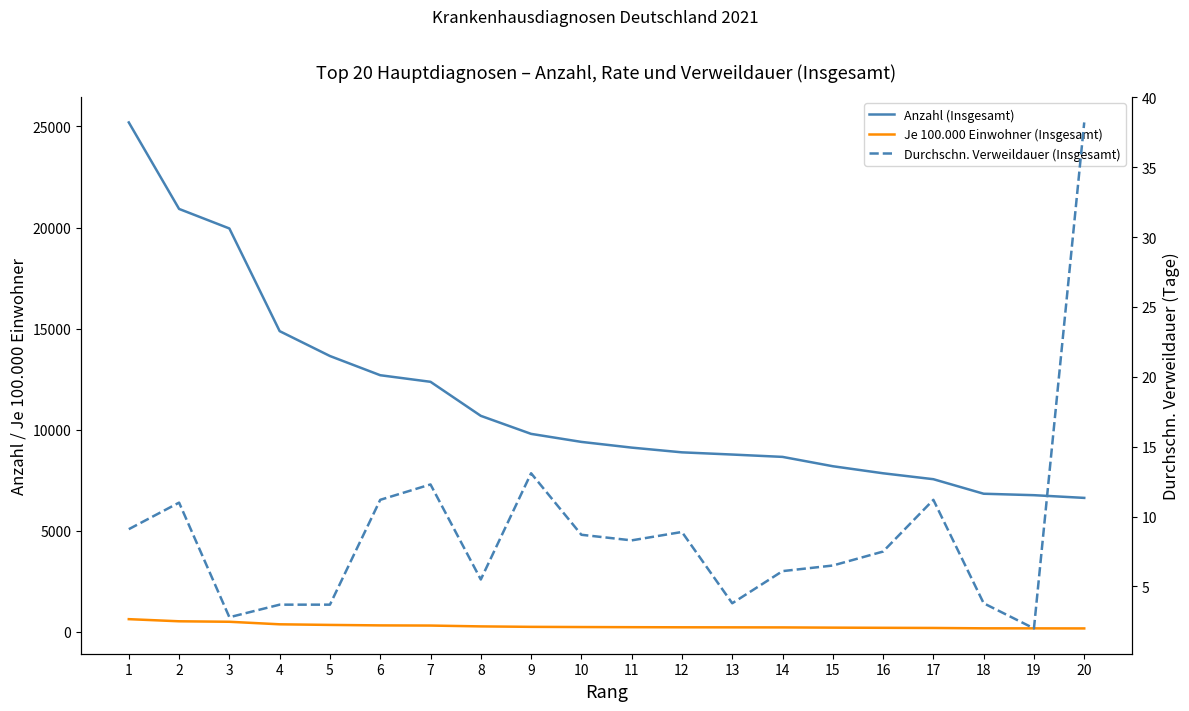

Is it true that Durchschn. Verweildauer (Insgesamt) equals 1.7 at 13?

False